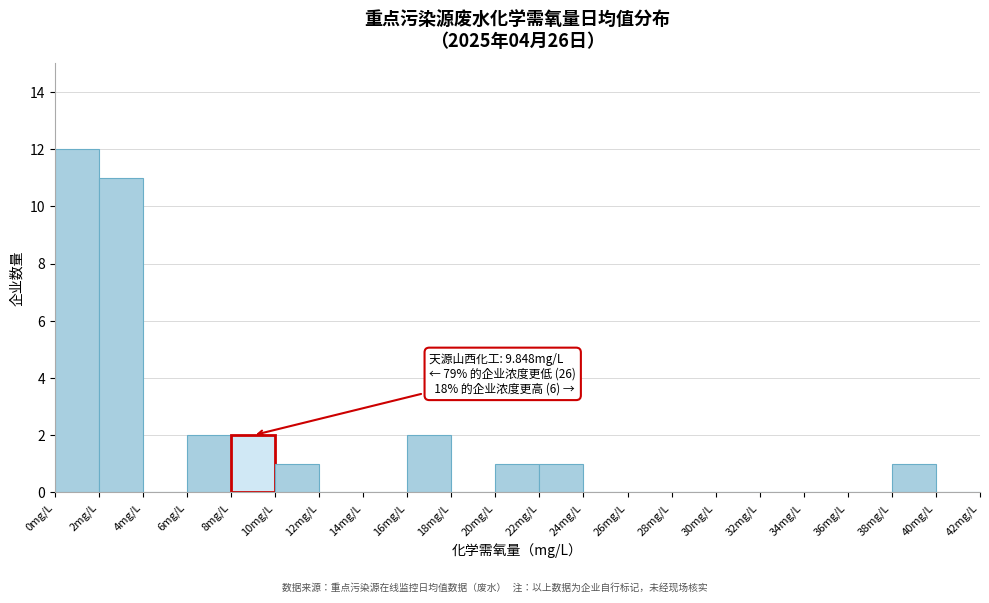

Which range on the x-axis has the tallest bar?

0 to 2